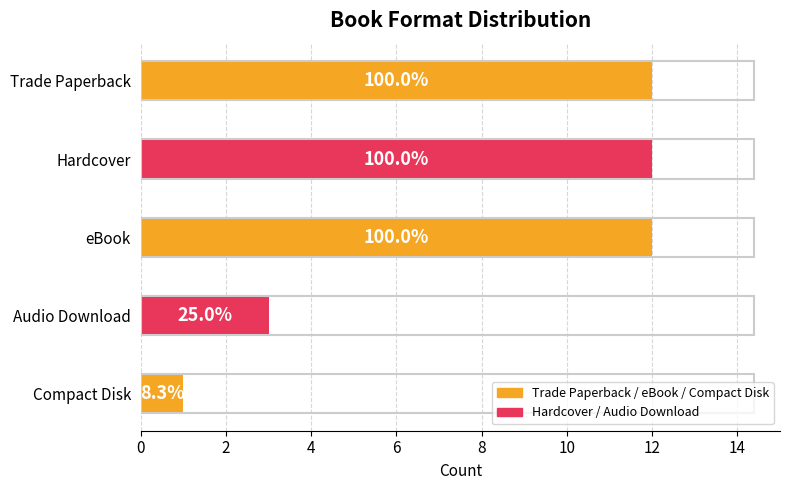

What is the maximum value shown in the chart?

12